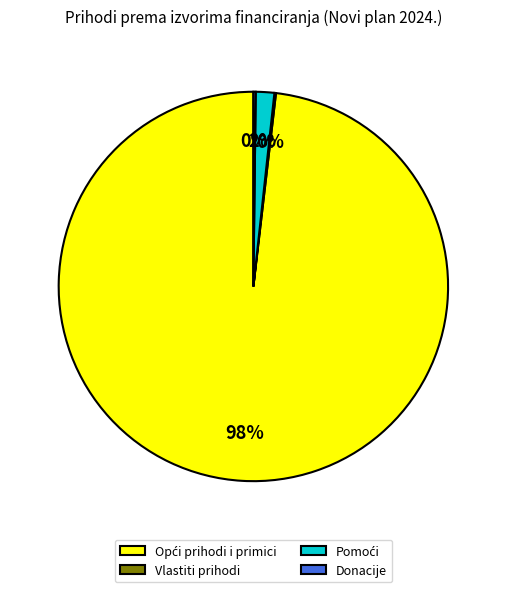

Is there any slice that represents more than half of the pie?

Yes